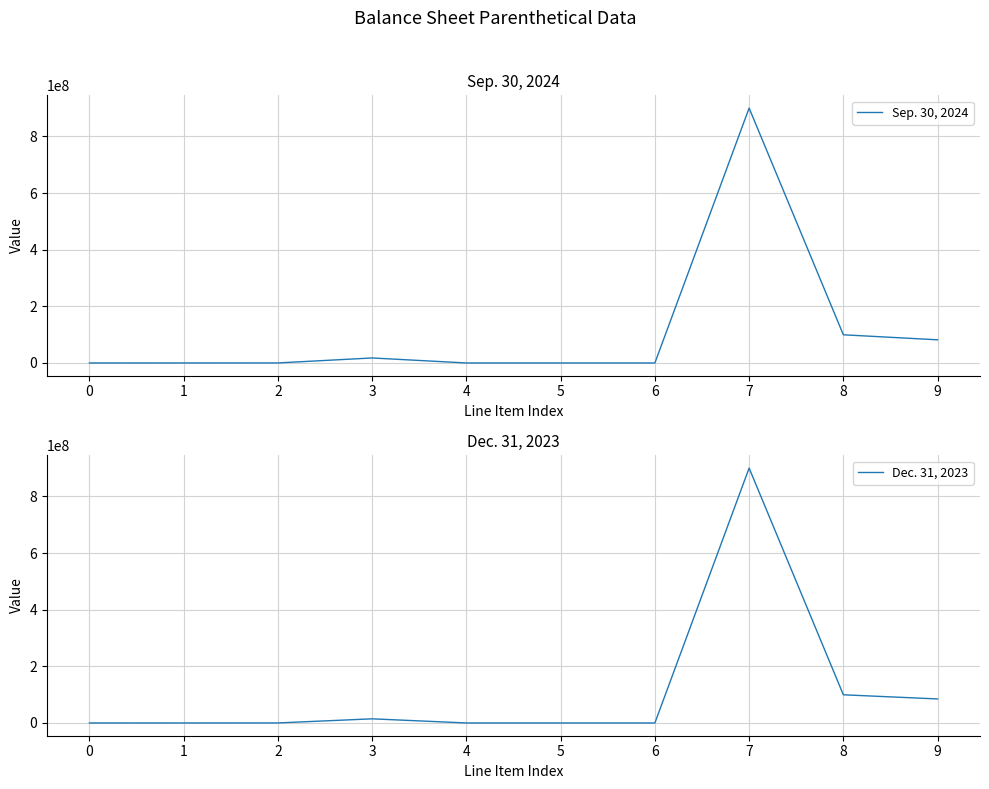

Where is the first local maximum for Sep. 30, 2024?

3